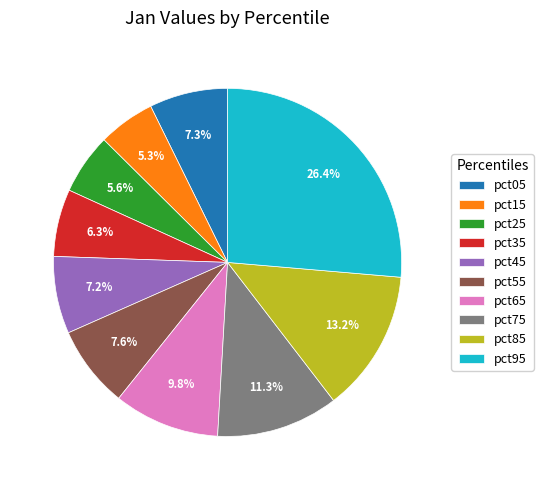

Is it true that pct25 is 6% of the pie?

True